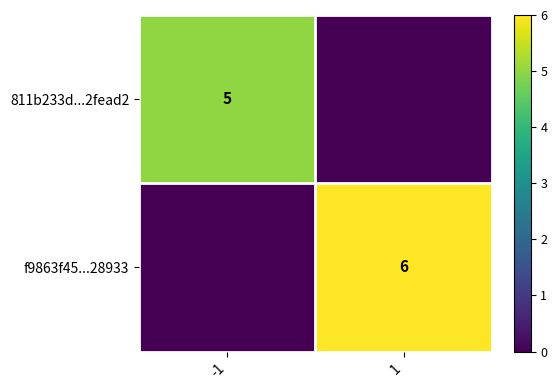

The value of 811b233d...2fead2 at -1 is 5. True or false?

True